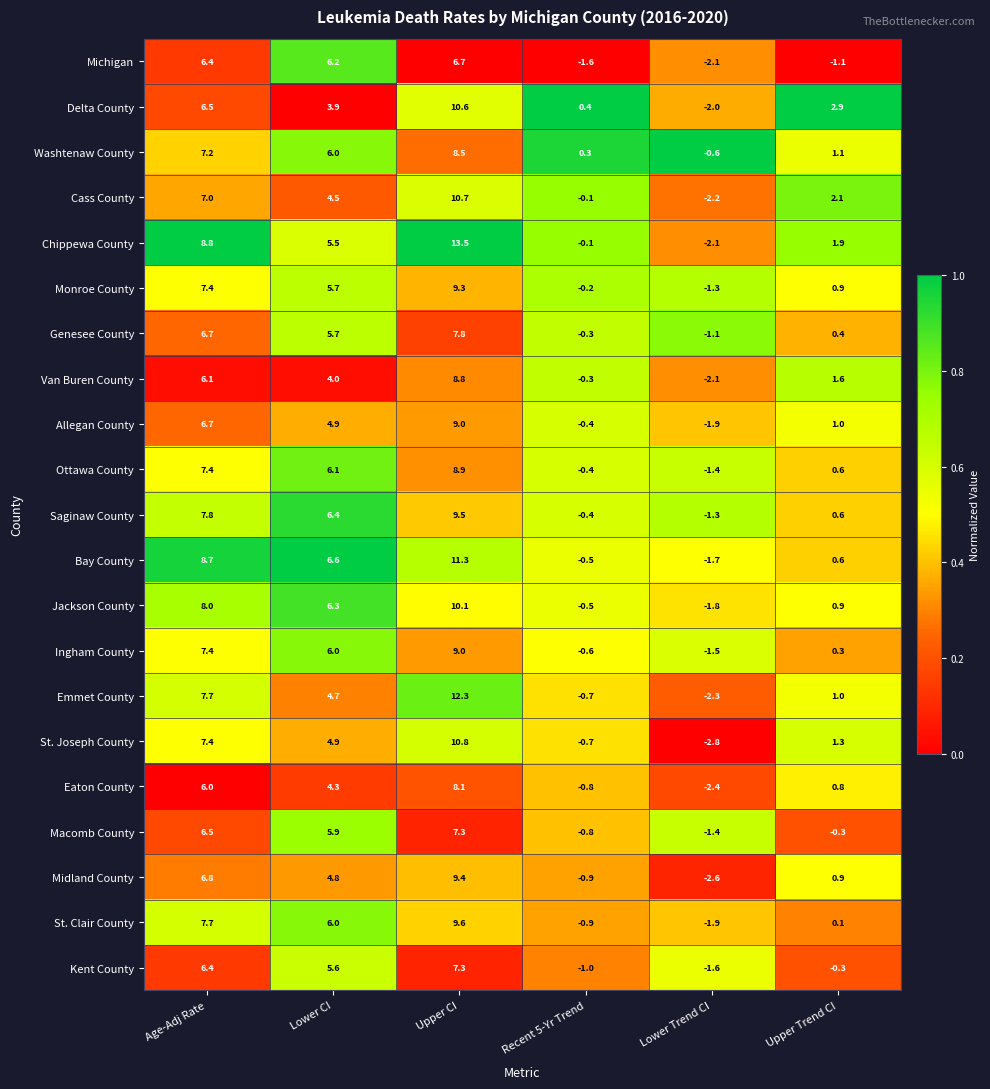

The value of Eaton County at Recent 5-Yr Trend is -0.8. True or false?

True